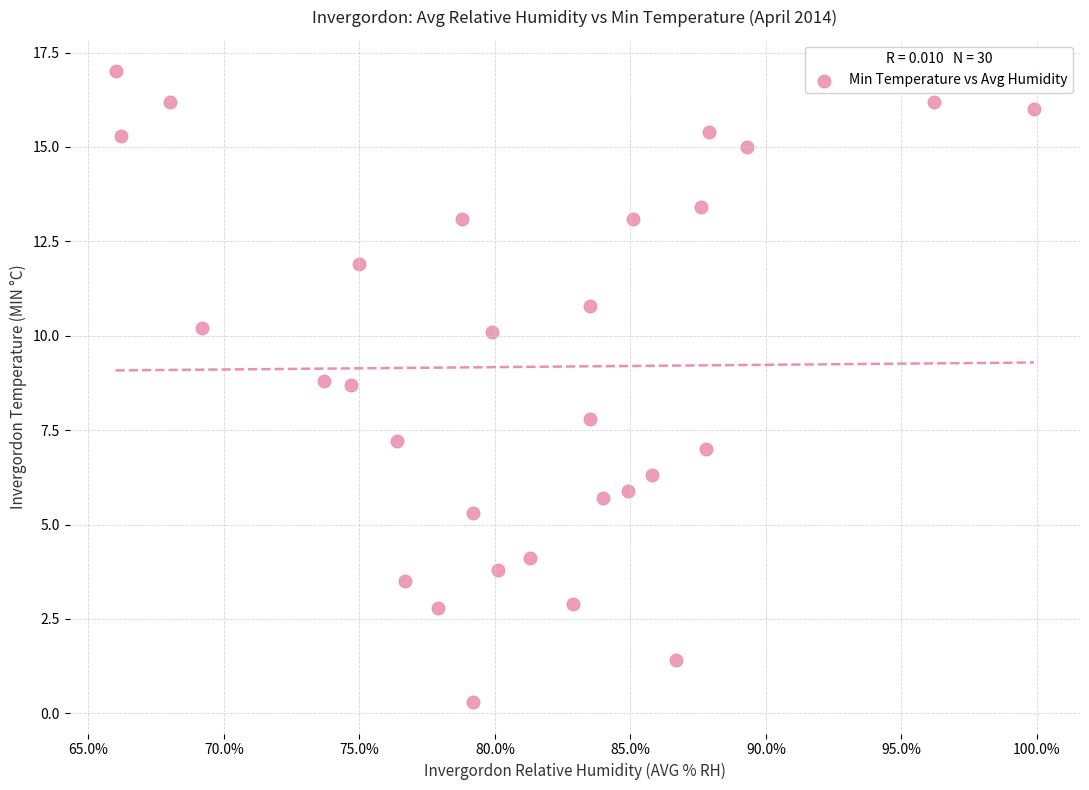

What Y value in the scatter plot is closest to 8?

7.8